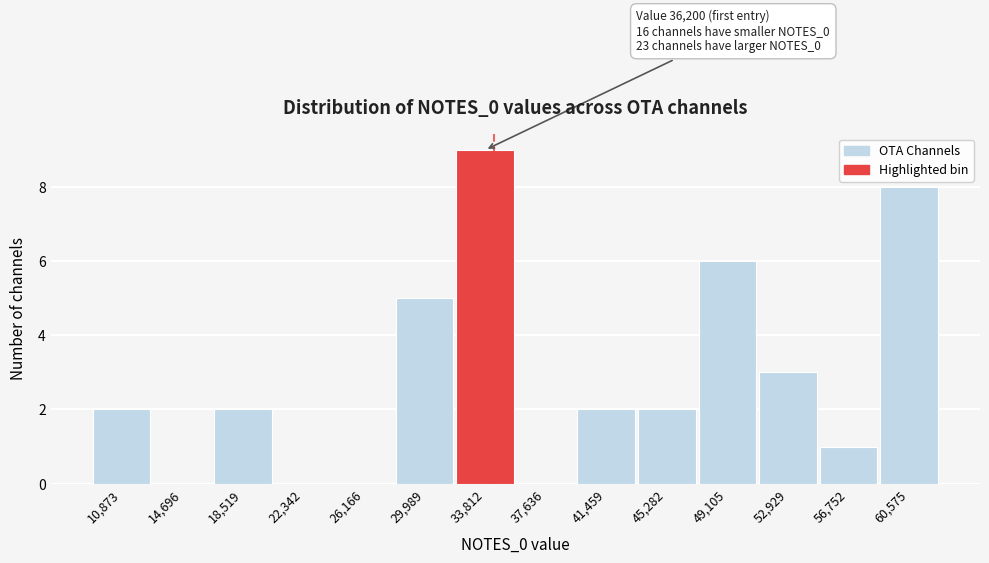

Reading left to right, extract all data points from this chart.

10,873=2	14,696=0	18,519=2	22,342=0	26,166=0	29,989=5	33,812=9	37,636=0	41,459=2	45,282=2	49,105=6	52,929=3	56,752=1	60,575=8